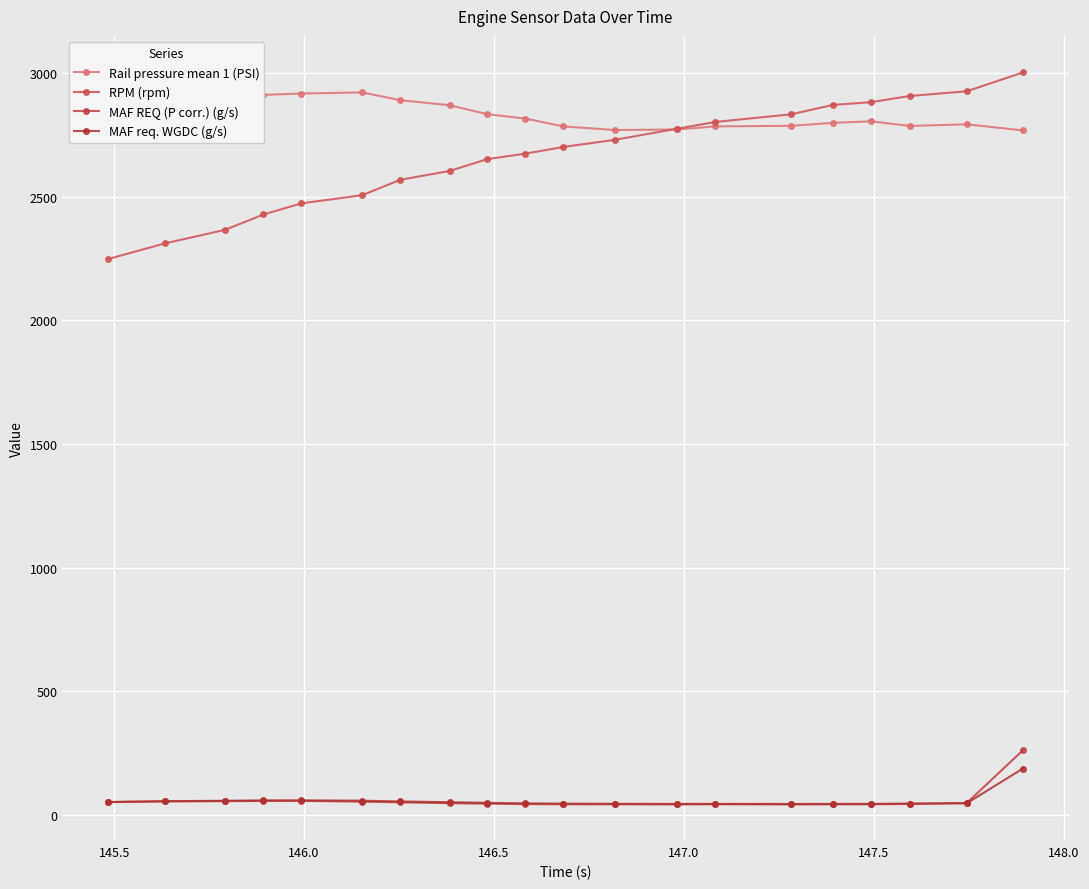

How many data points in MAF REQ (P corr.) (g/s) are less than 48?

10